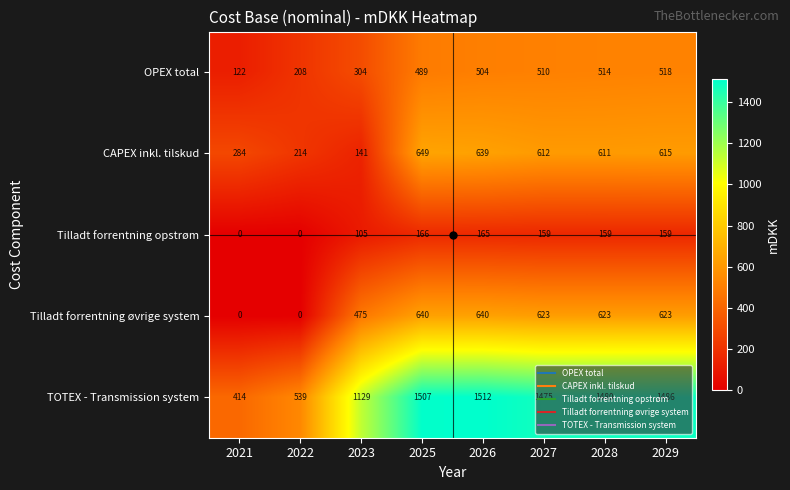

What is the average value of the Tilladt forrentning opstrøm series?

114